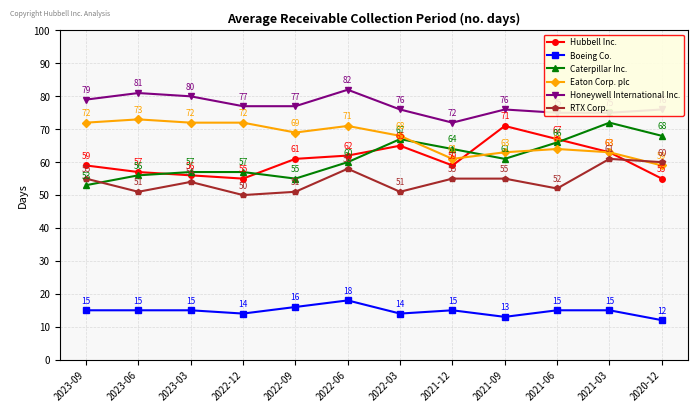

What is the average value of the RTX Corp. series?

54